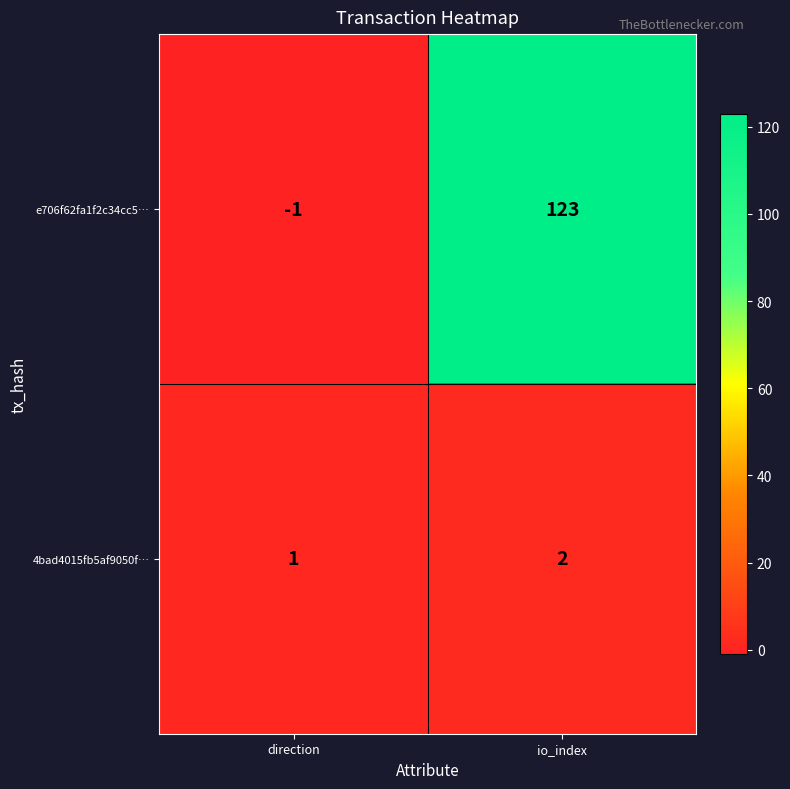

Which series has the largest range (max minus min)?

e706f62fa1f2c34cc5…